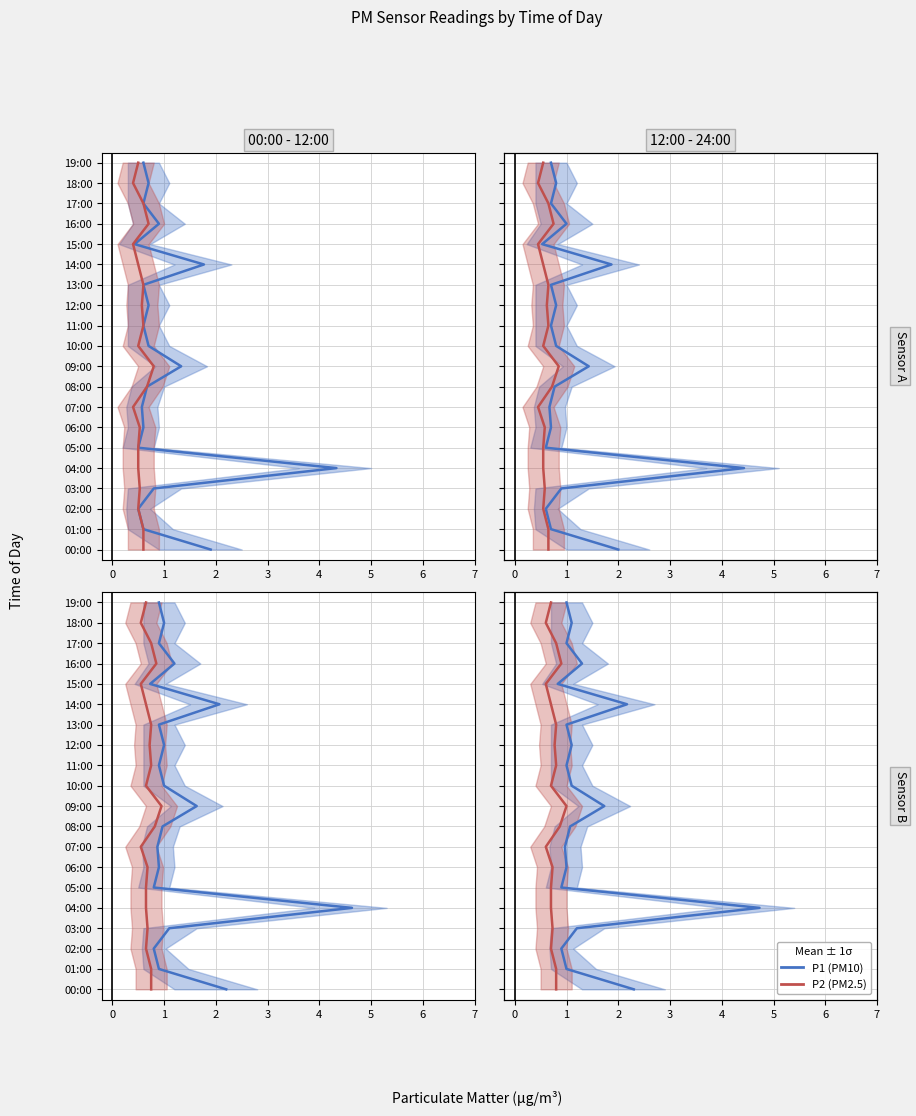

What are all the series names shown in the legend?

P1 (PM10), P2 (PM2.5)